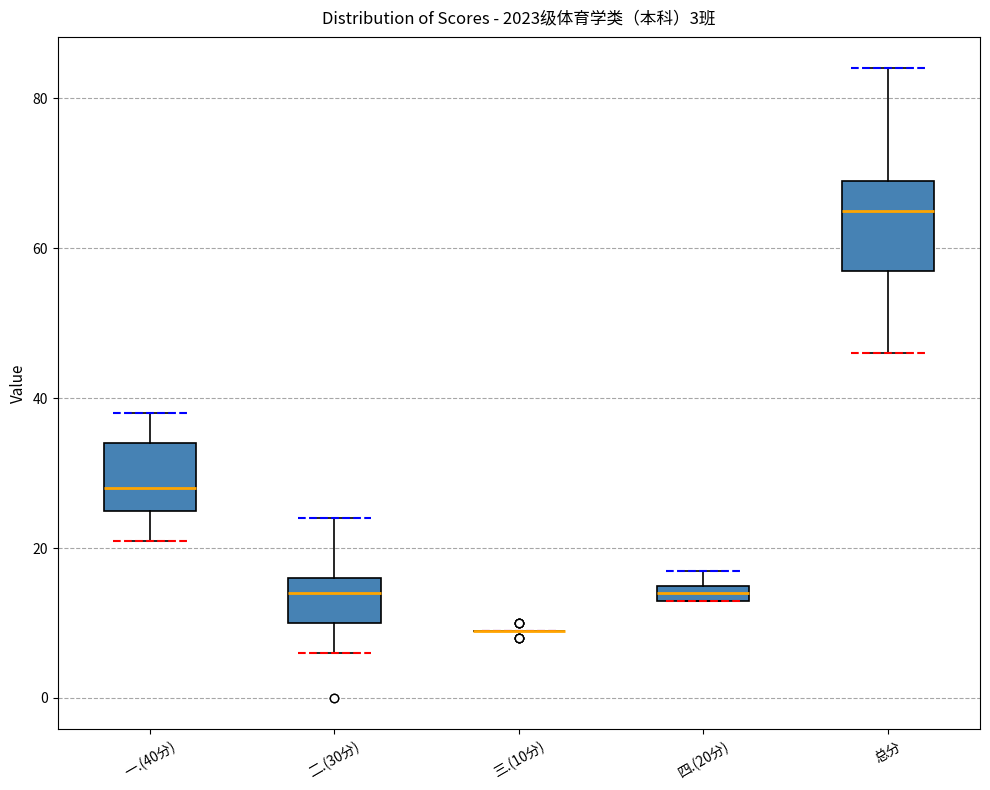

Which box is the tallest, from its lower edge to its upper edge?

总分